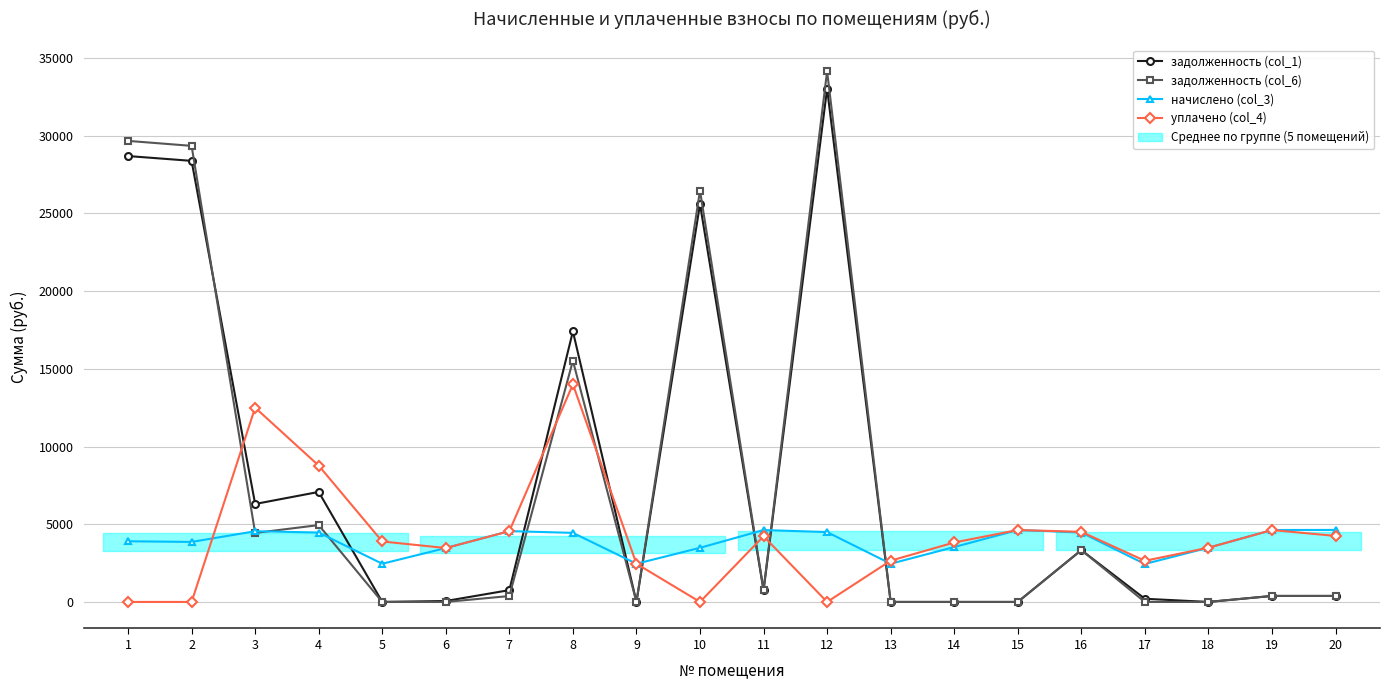

At 16, list the series in order from smallest to largest.

задолженность (col_1), задолженность (col_6), начислено (col_3), уплачено (col_4)